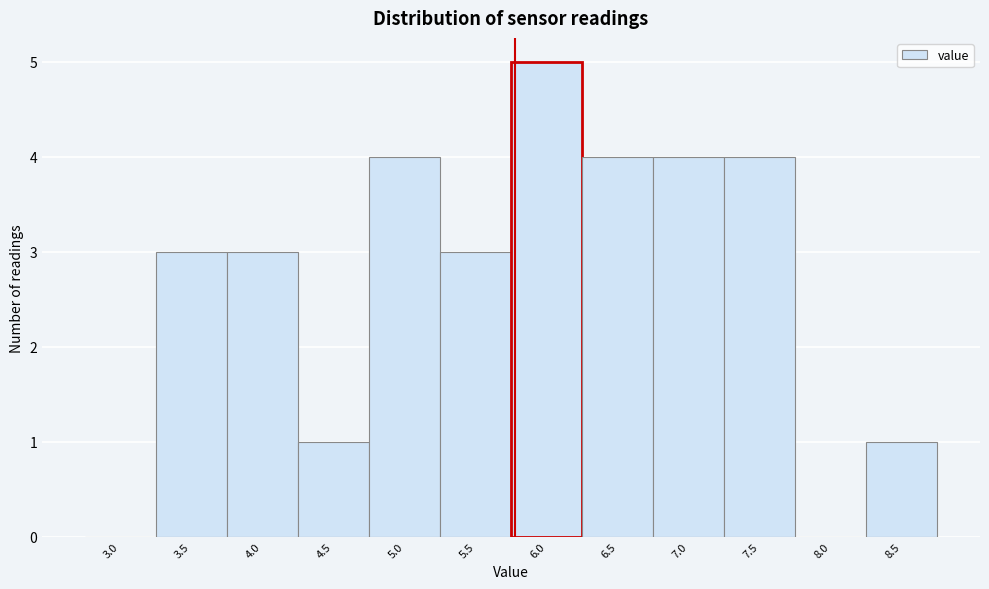

Reading right to left, list all the values displayed in this chart.

8.5=1	8.0=0	7.5=4	7.0=4	6.5=4	6.0=5	5.5=3	5.0=4	4.5=1	4.0=3	3.5=3	3.0=0